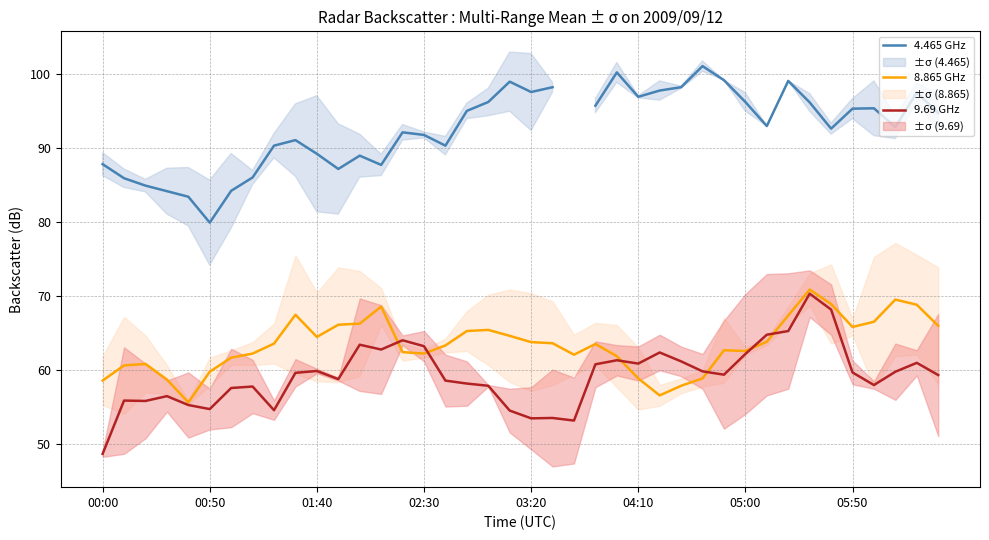

The 9.69 GHz series shows 28.6 at 02:30. True or false?

False